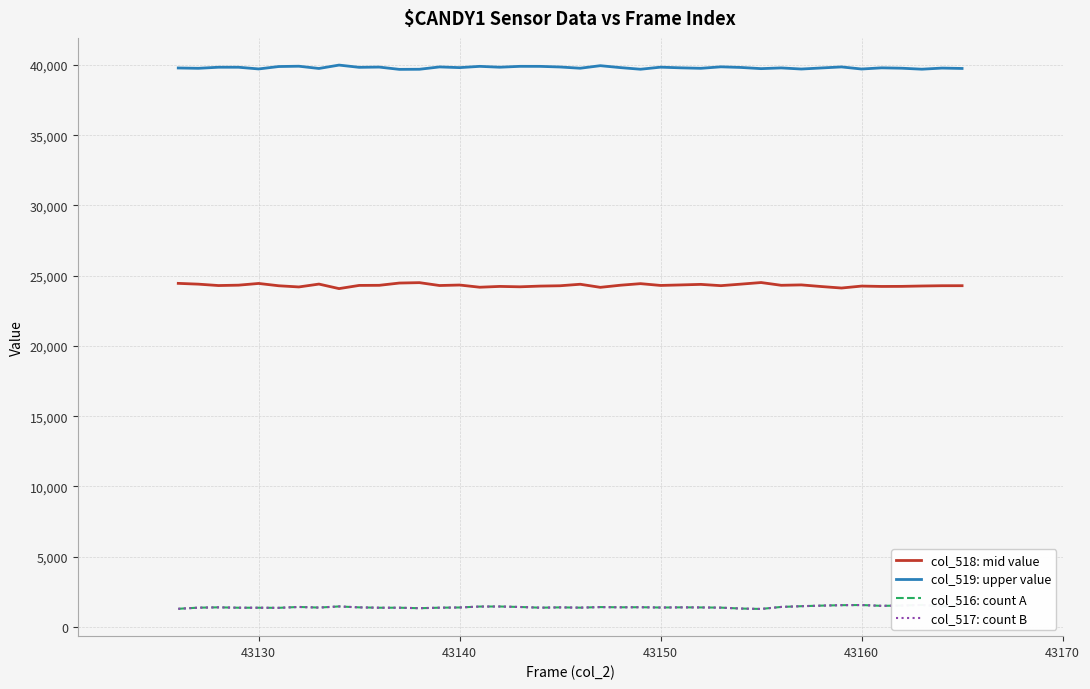

How many lines are shown in the chart?

4